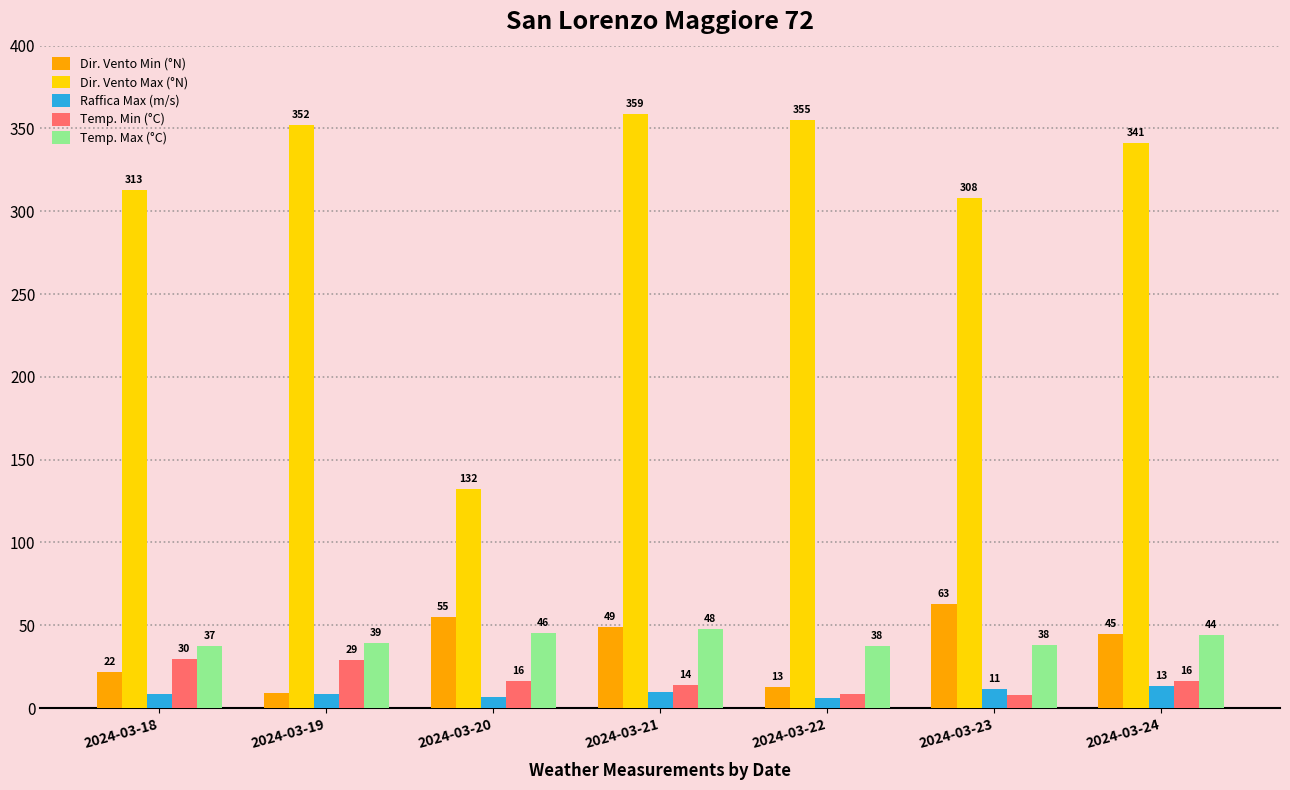

True or false: Dir. Vento Max (°N) has a value of 203.1 at 2024-03-23.

False